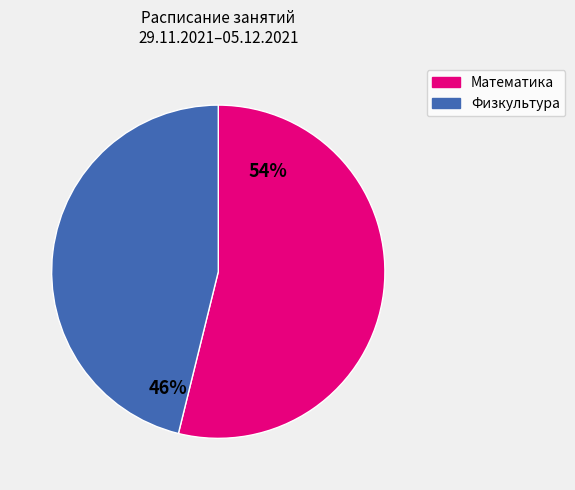

What is the smallest slice in the pie chart?

Физкультура